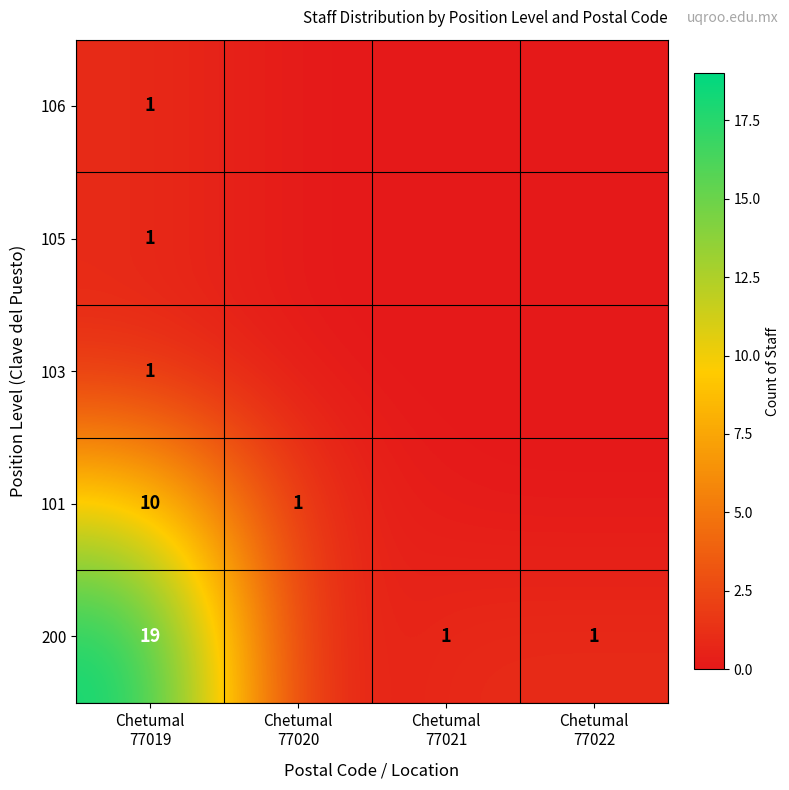

At which category is the sum across all series the highest?

Chetumal
77019